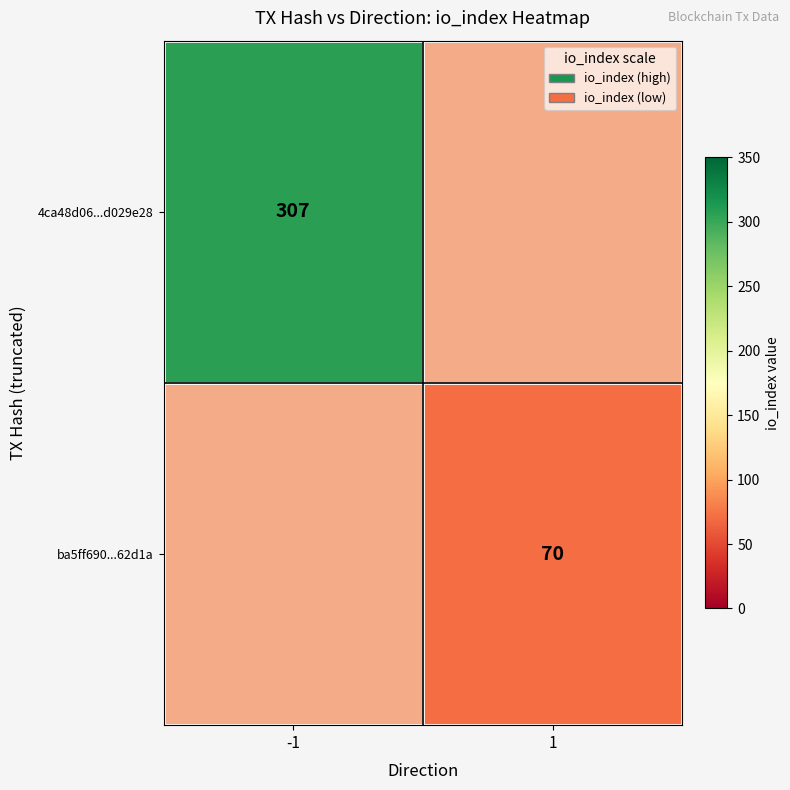

True or false: ba5ff690...62d1a has a value of 70 at 1.

True